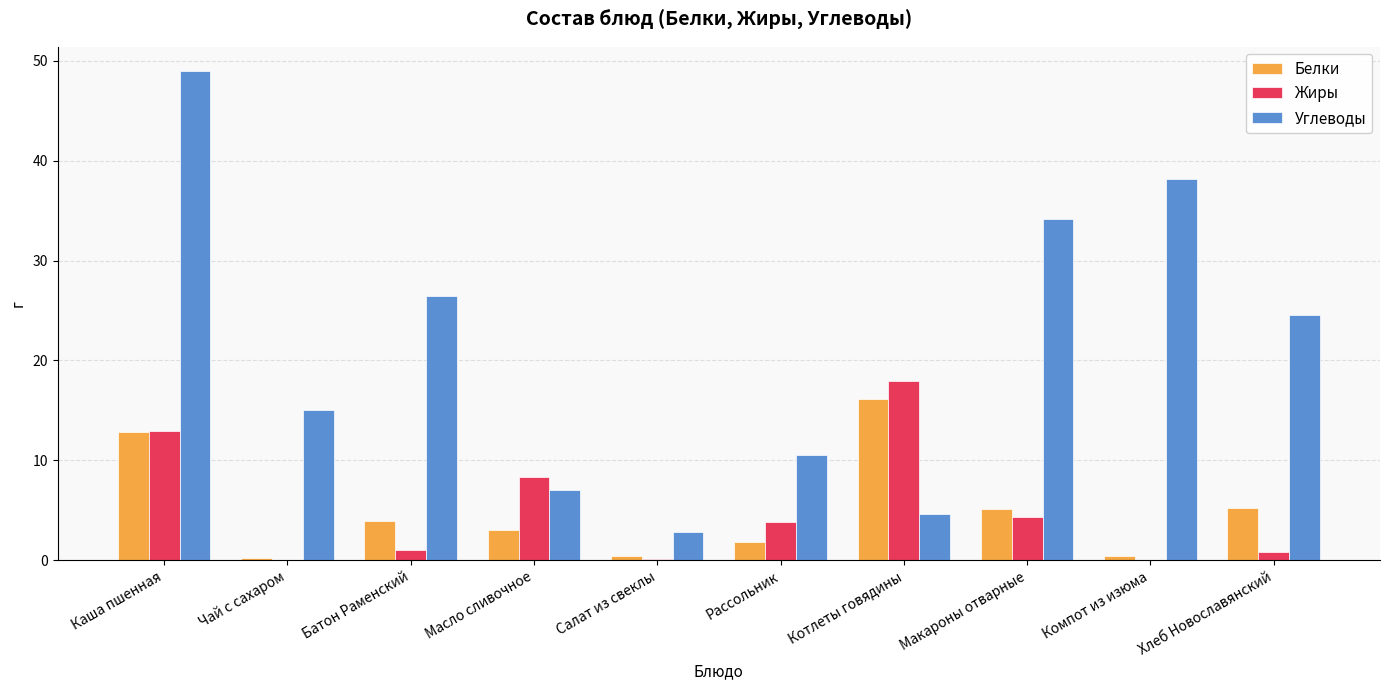

How many categories are shown in the chart?

10